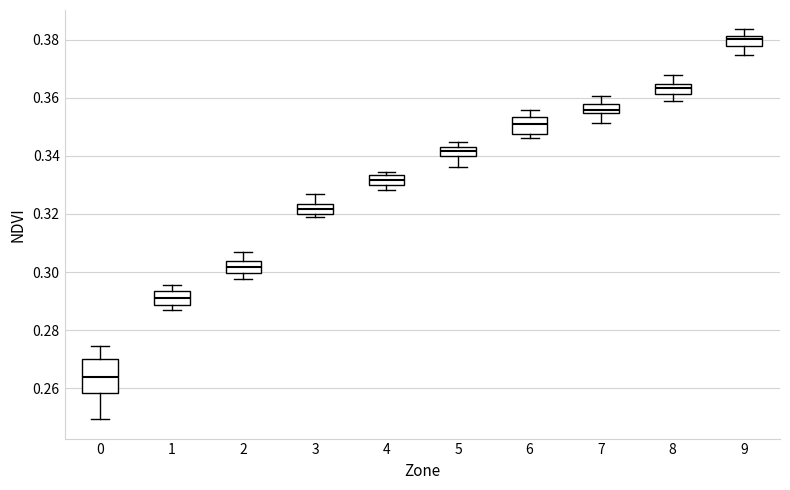

Reading left to right, transcribe this box plot: for each box, give where its median line is, the range the box spans, and where its two whiskers end, as read against the y-axis. The values are not printed on the chart, so give them approximately, as read against the axis.

0: median 0.264, box 0.258 to 0.270, whiskers 0.250 to 0.274
1: median 0.292, box 0.288 to 0.294, whiskers 0.286 to 0.296
2: median 0.302, box 0.300 to 0.304, whiskers 0.298 to 0.306
3: median 0.322, box 0.320 to 0.324, whiskers 0.318 to 0.326
4: median 0.332, box 0.330 to 0.334, whiskers 0.328 to 0.334 (just above the box's upper edge)
5: median 0.342, box 0.340 to 0.344, whiskers 0.336 to 0.344 (just above the box's upper edge)
6: median 0.350, box 0.348 to 0.354, whiskers 0.346 to 0.356
7: median 0.356, box 0.354 to 0.358, whiskers 0.352 to 0.360
8: median 0.364 (inside the box), box 0.362 to 0.364, whiskers 0.358 to 0.368
9: median 0.380, box 0.378 to 0.382, whiskers 0.374 to 0.384